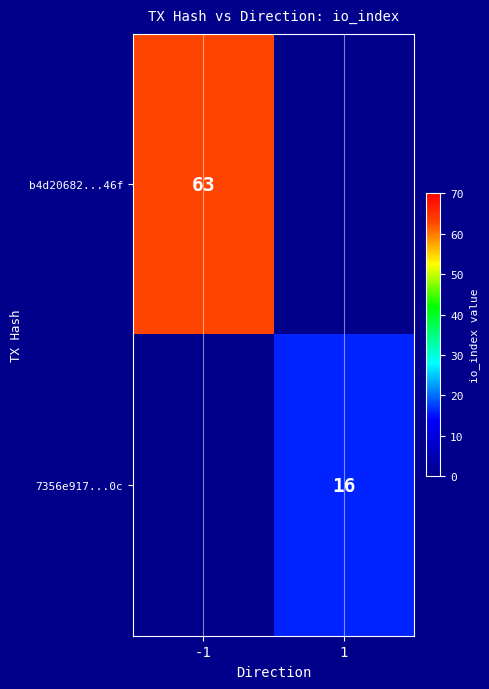

The b4d20682...46f series shows 102.6 at -1. True or false?

False